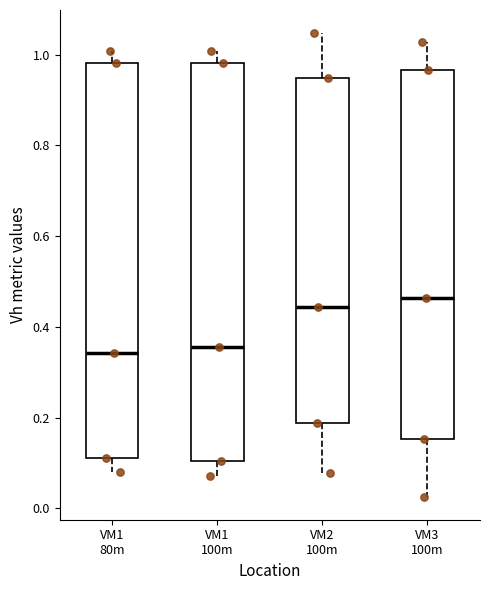

Which box has the highest median line?

VM3 100m